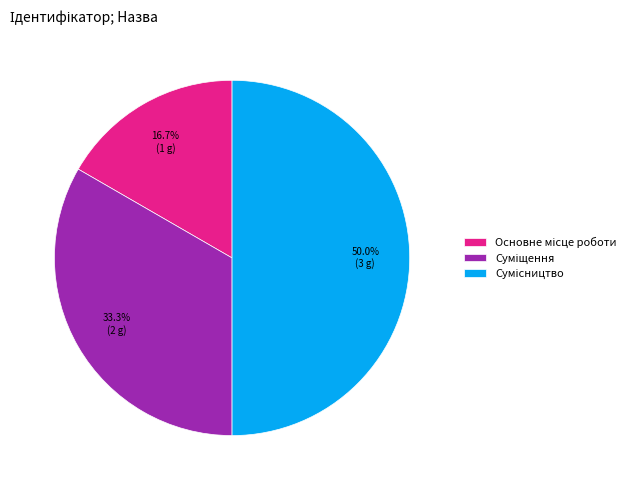

To the nearest percent, what is the combined percentage of Основне місце роботи and Сумісництво?

67%